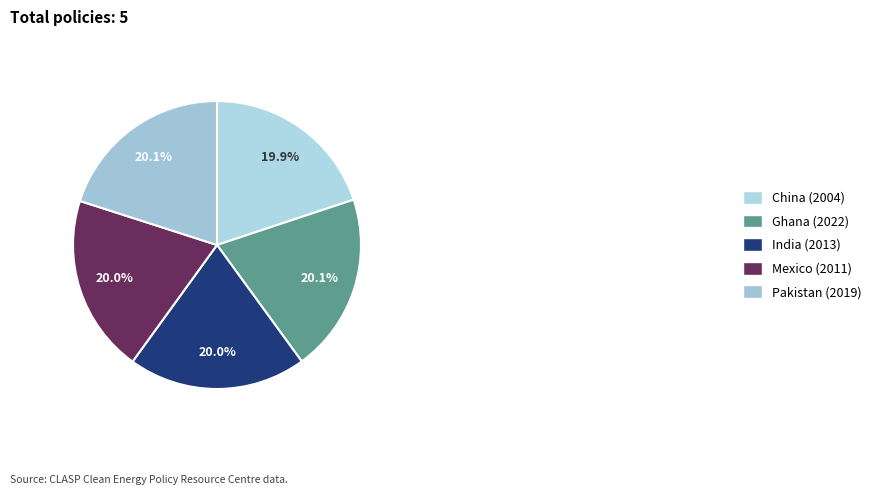

The Mexico (2011) slice represents 20% of the pie. True or false?

True